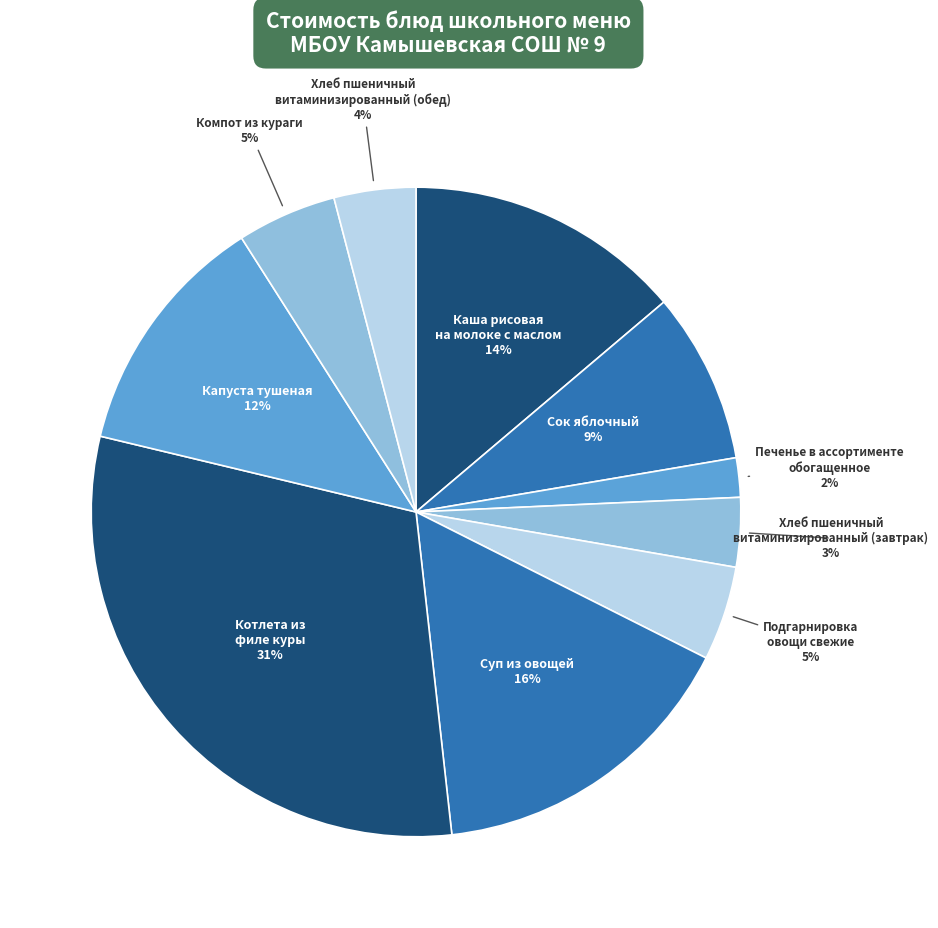

The Котлета из филе куры slice represents 24% of the pie. True or false?

False